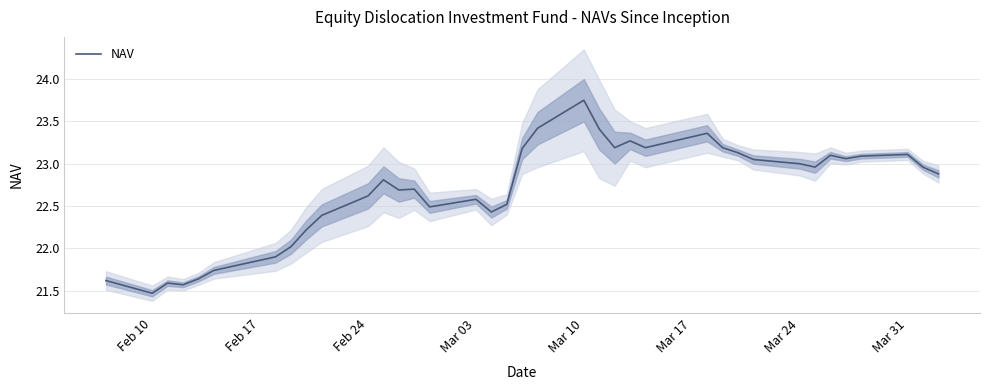

What is the average value?

22.7